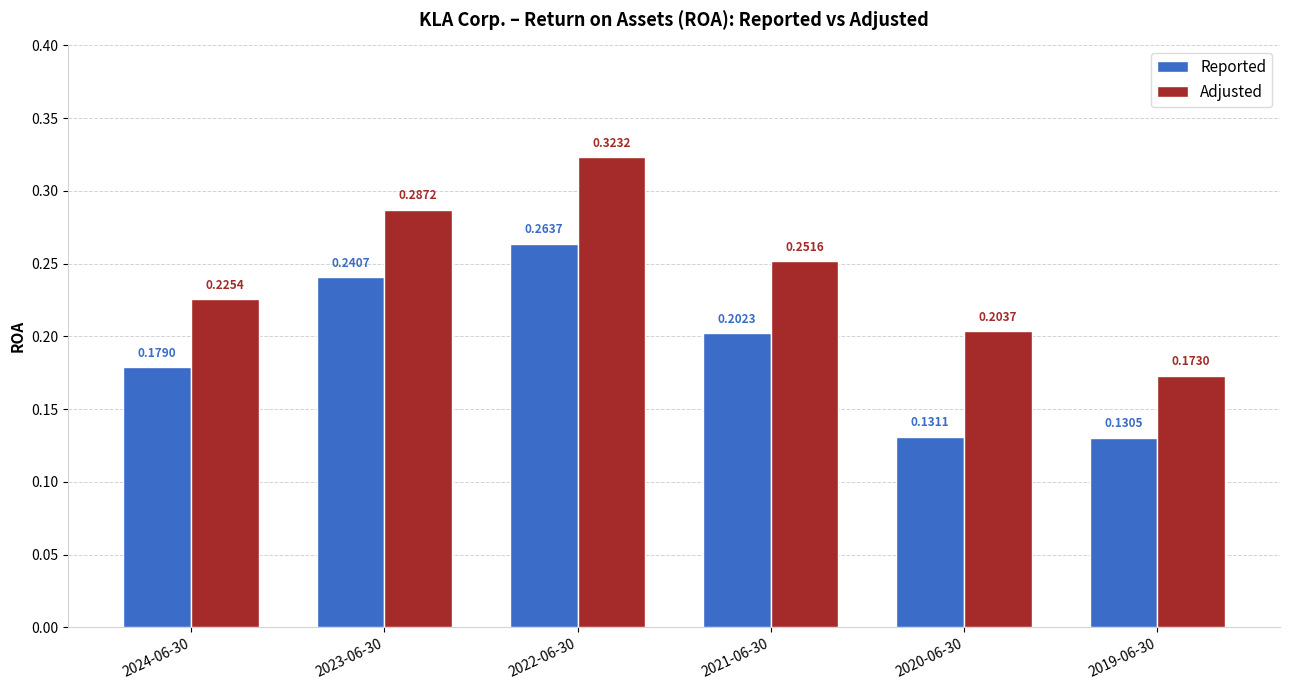

What is the sum of the Reported values at 2021-06-30 and 2024-06-30?

0.4